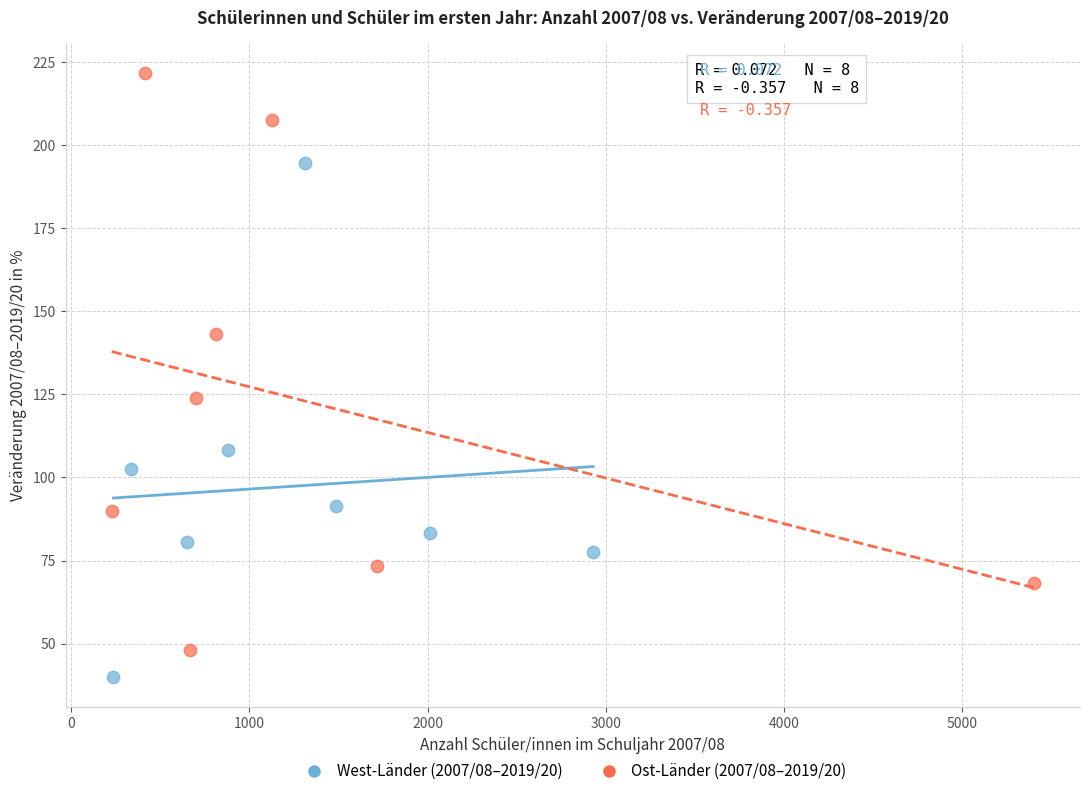

Which series contains the lowest Y value?

West-Länder (2007/08–2019/20)